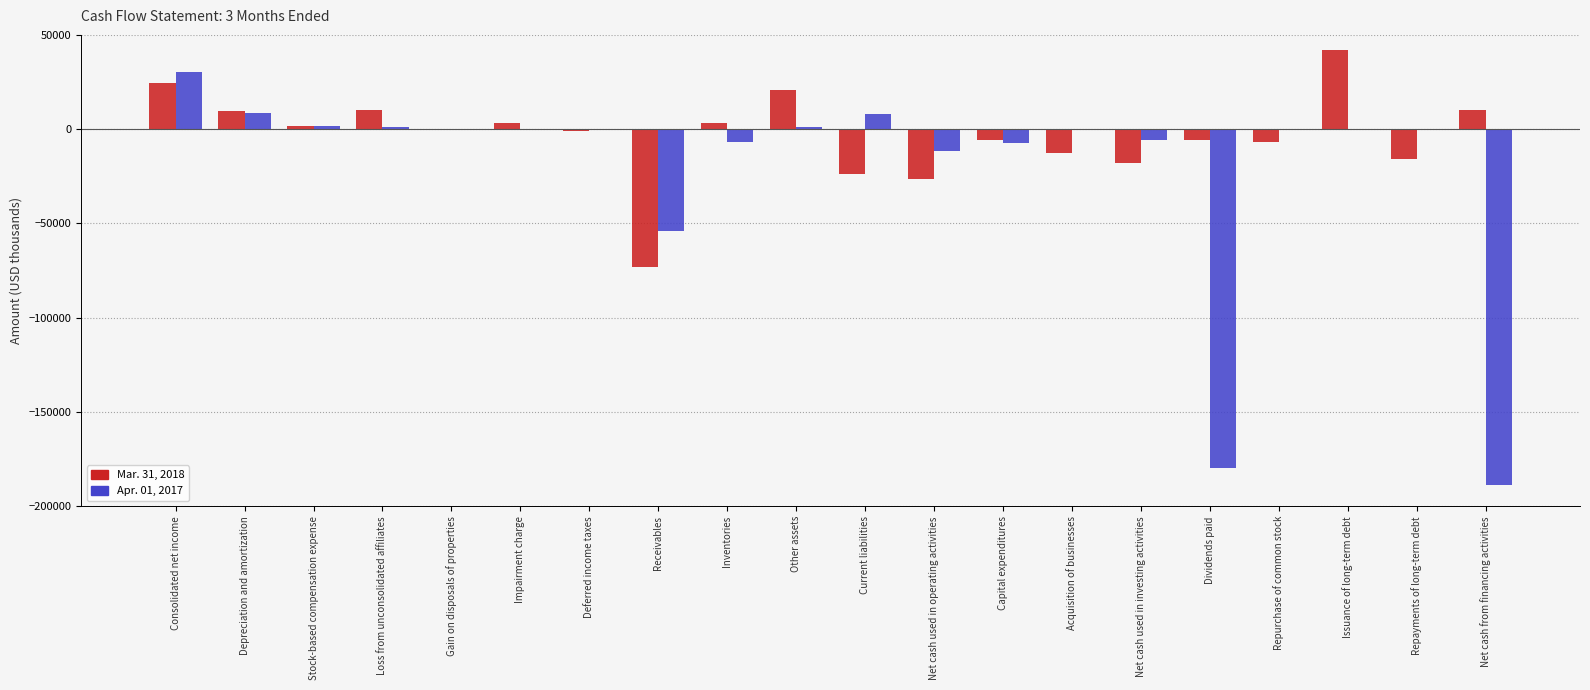

At which label is Apr. 01, 2017 closest to -78968?

Receivables